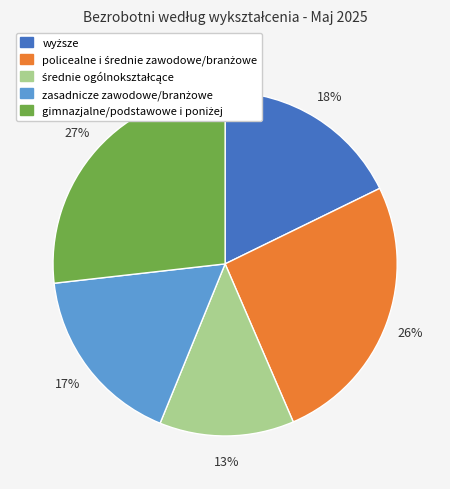

Is there a majority slice in this chart?

No